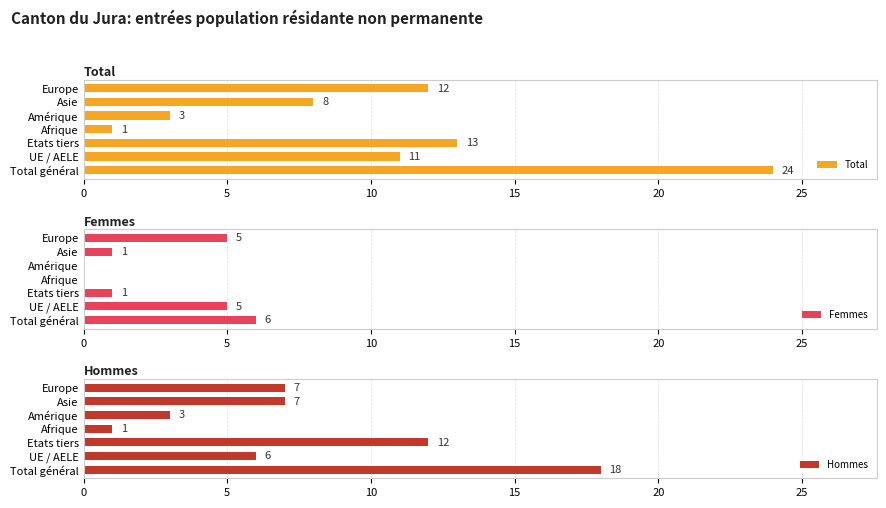

What is the difference between the second highest and minimum values in the Total series?

12